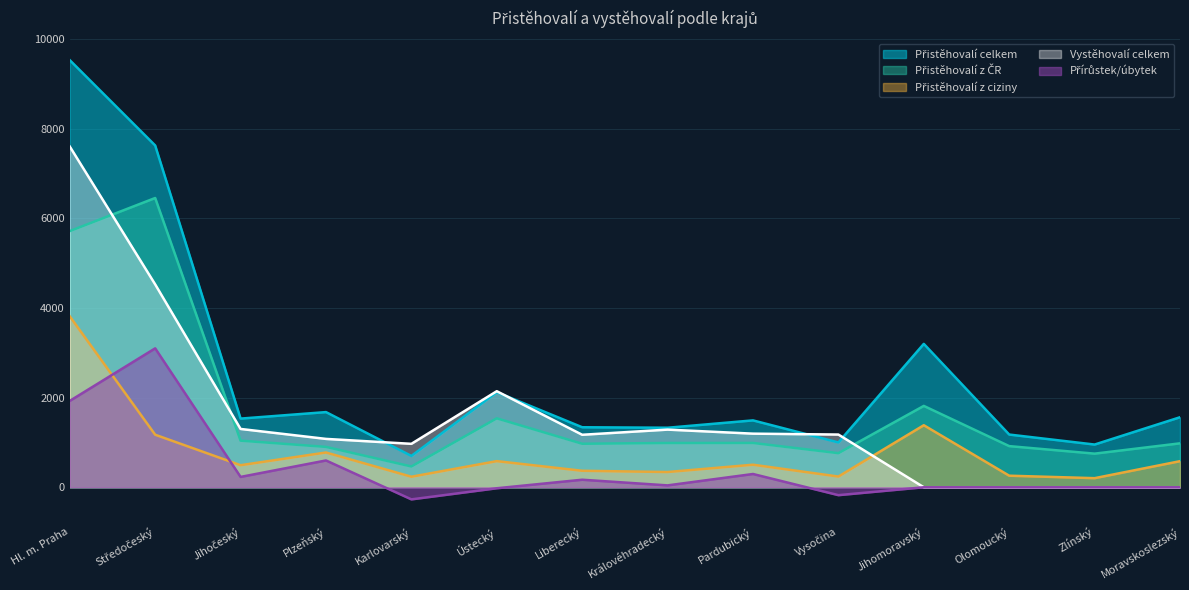

True or false: Přistěhovalí z ciziny has a value of 258 at Olomoucký.

True